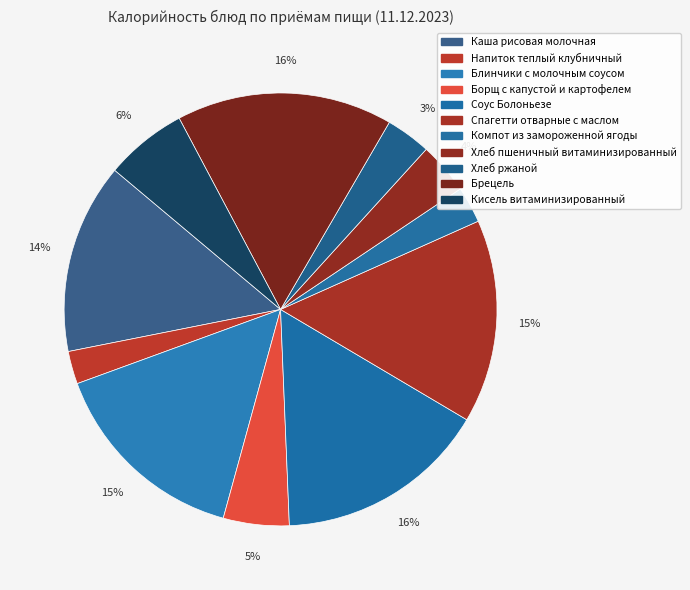

Is it true that Хлеб ржаной is 1% of the pie?

False